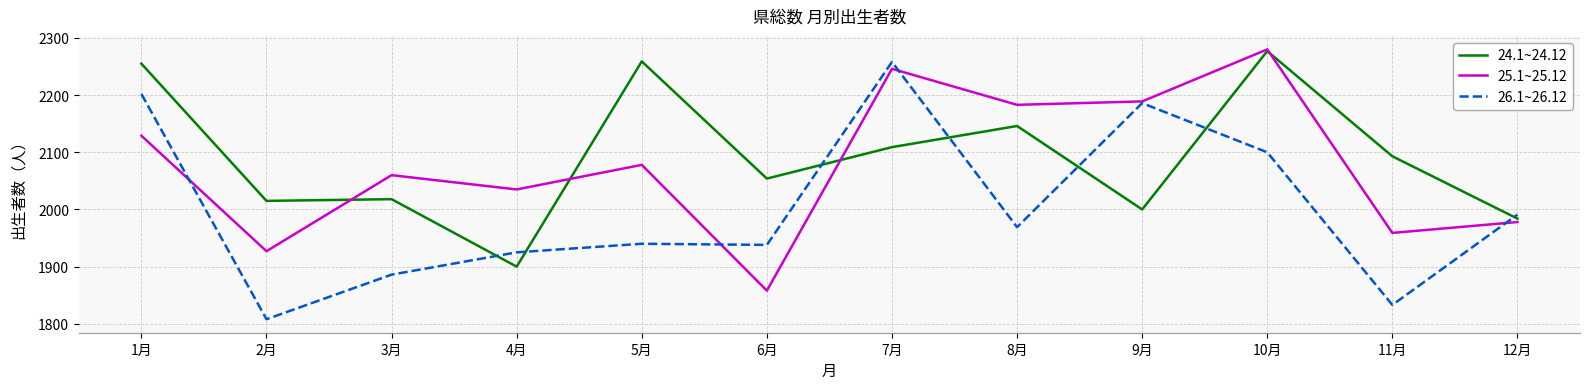

Is the value of 26.1~26.12 at 8月 greater than the value of 25.1~25.12 at 9月?

No